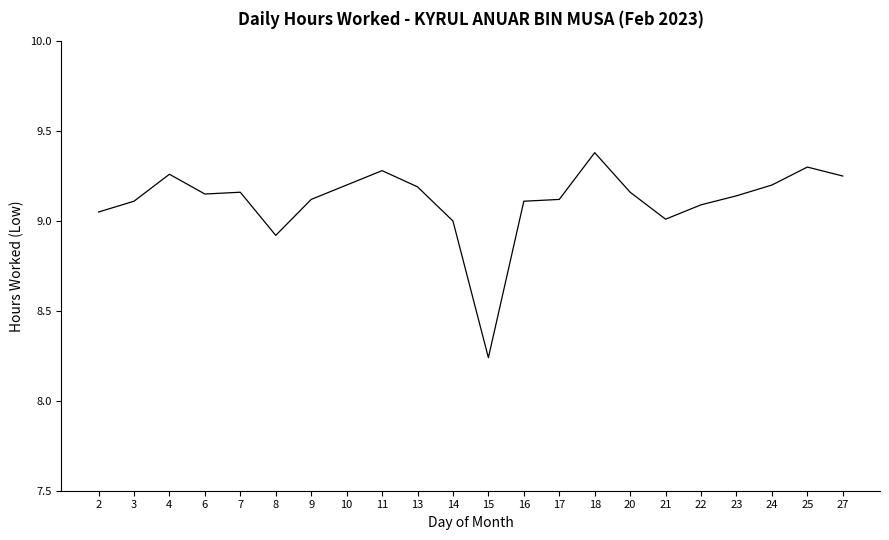

Where is the data nearest to the value 8?

15